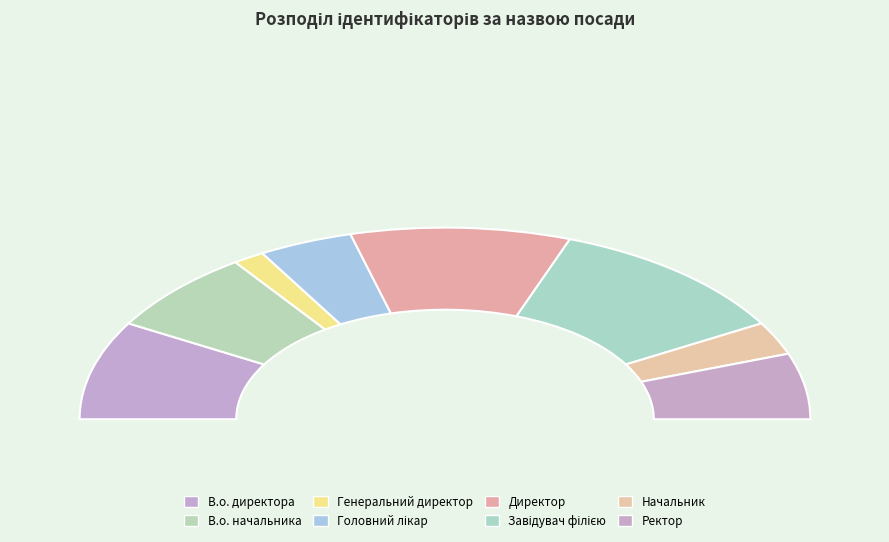

Between Головний лікар and Генеральний директор, which is larger?

Головний лікар